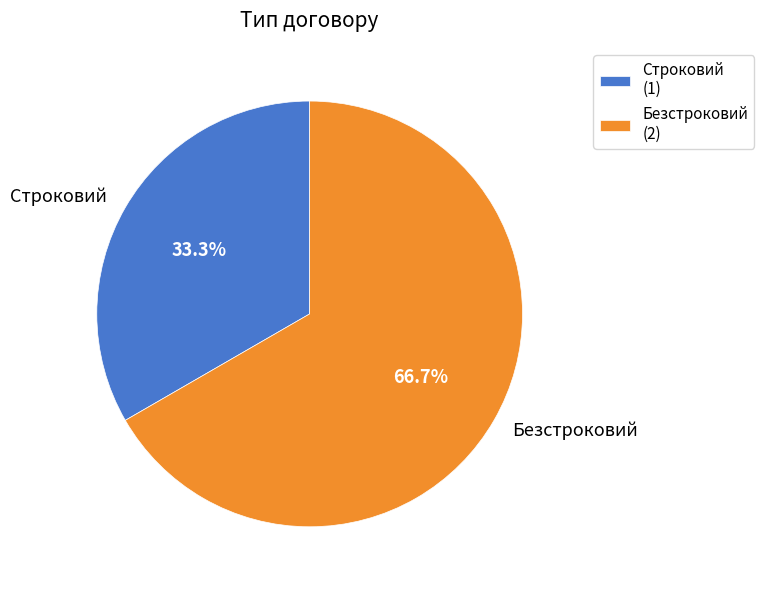

Does Безстроковий account for over 50% of the chart?

Yes